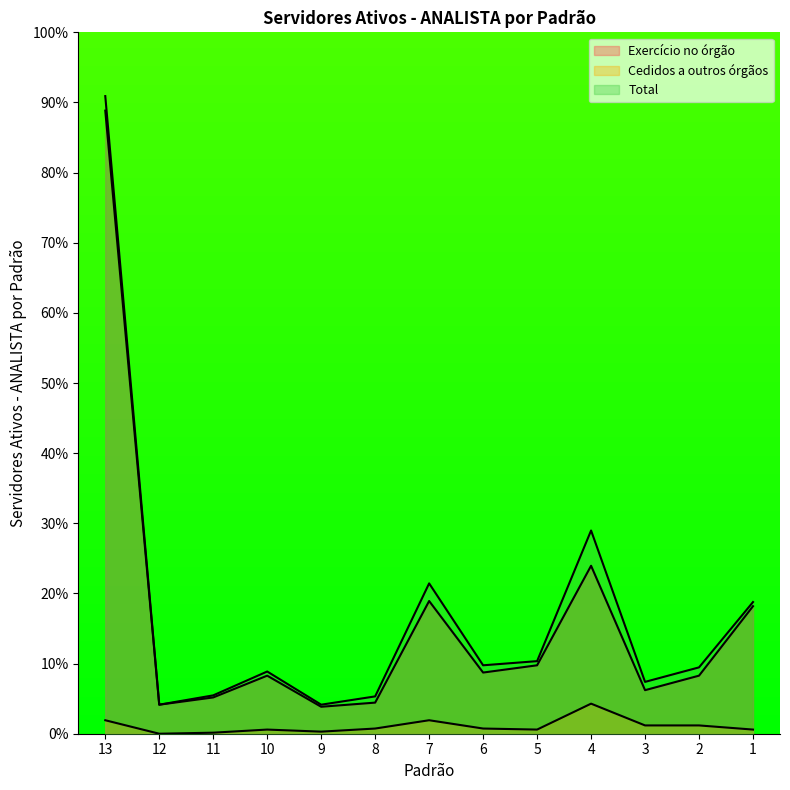

Is it true that Cedidos a outros órgãos equals 3.1 at 13?

False